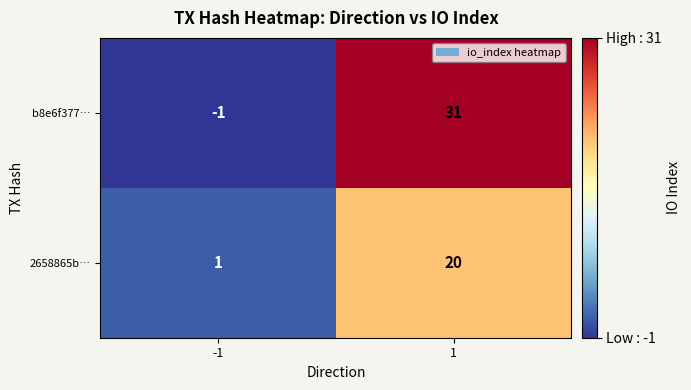

Is it true that 2658865b… equals 2 at -1?

False